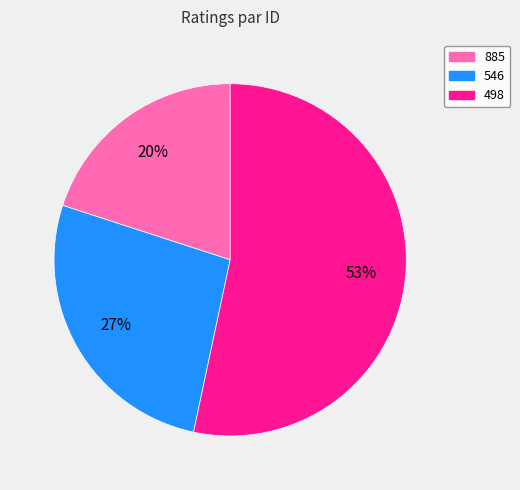

The 546 slice represents 27% of the pie. True or false?

True